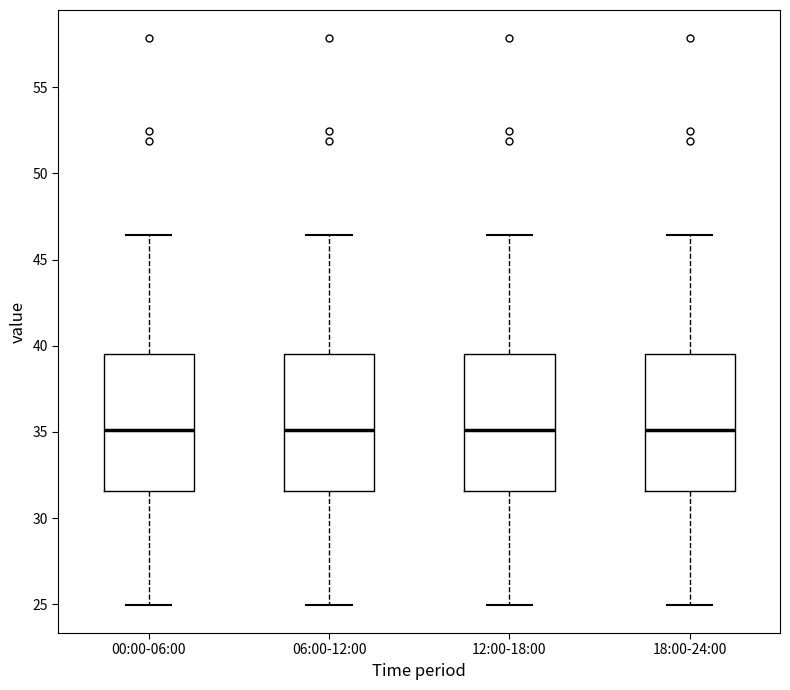

Reading left to right, transcribe this box plot: for each box, give where its median line is, the range the box spans, and where its two whiskers end, as read against the y-axis. The values are not printed on the chart, so give them approximately, as read against the axis.

00:00-06:00: median 35.0, box 31.5 to 39.5, whiskers 25.0 to 46.5
06:00-12:00: median 35.0, box 31.5 to 39.5, whiskers 25.0 to 46.5
12:00-18:00: median 35.0, box 31.5 to 39.5, whiskers 25.0 to 46.5
18:00-24:00: median 35.0, box 31.5 to 39.5, whiskers 25.0 to 46.5